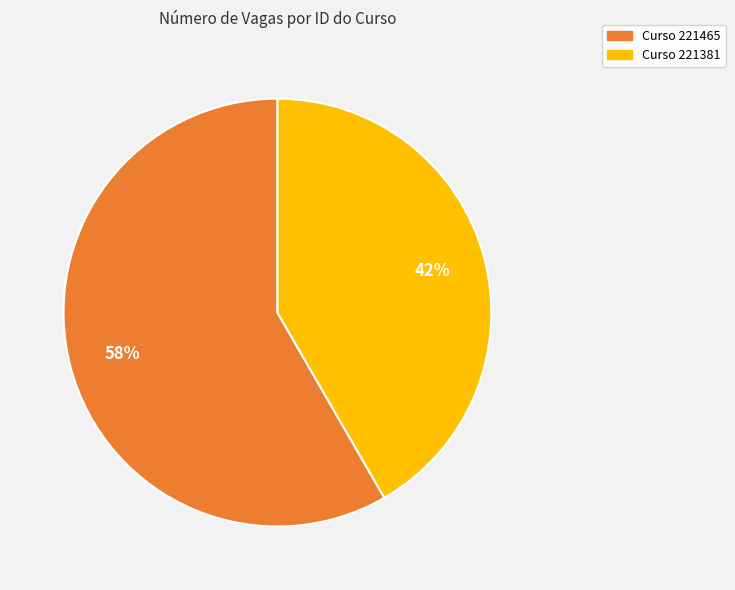

To the nearest percent, what is the average slice percentage?

50%